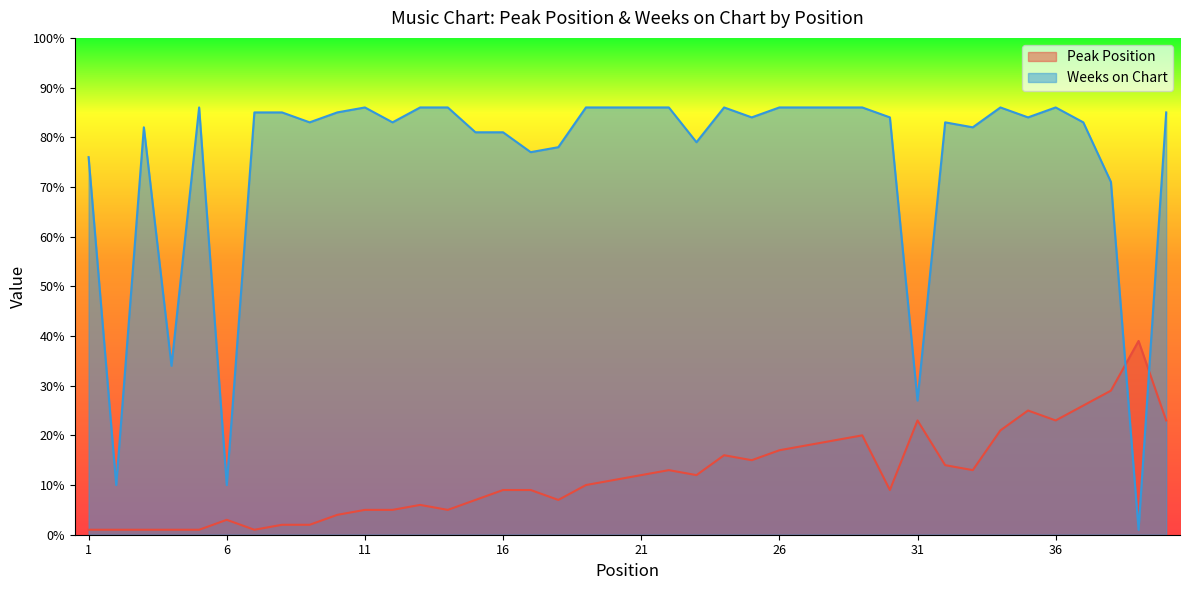

What is the difference between the Weeks on Chart values at 27 and 17?

9